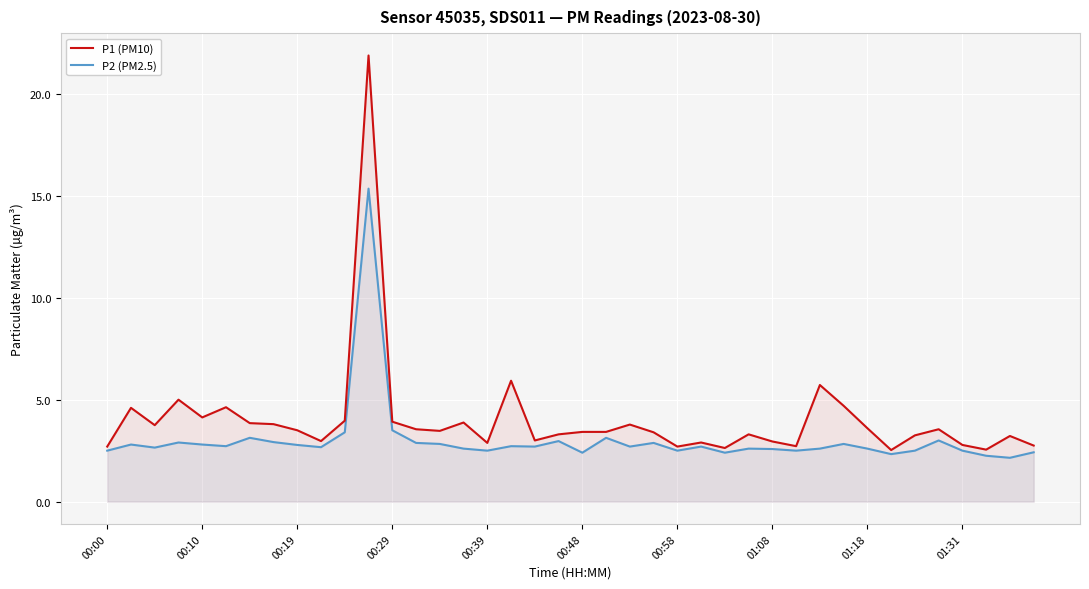

What is the total value across all series at 22?

6.5